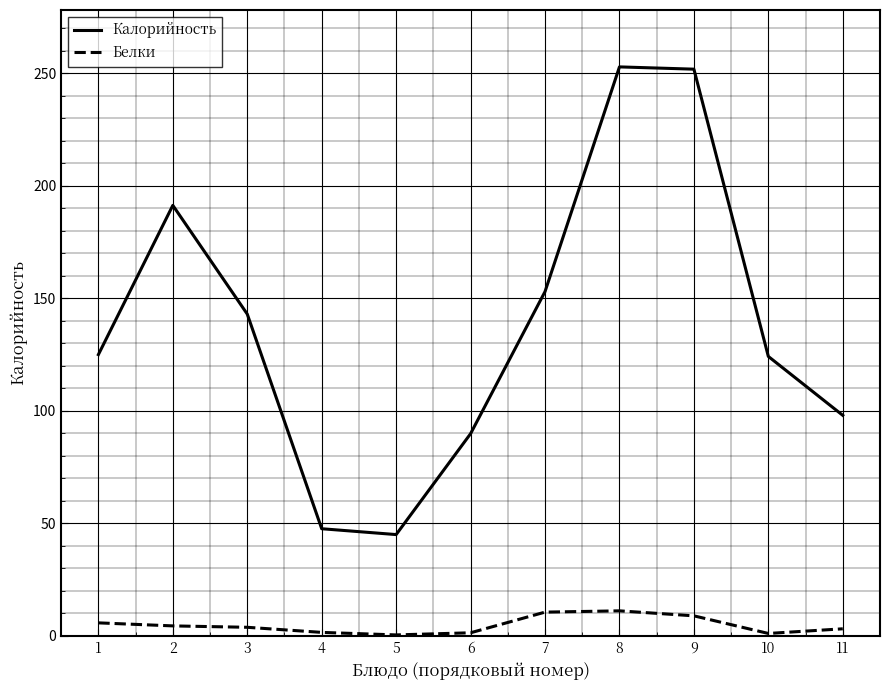

What is the minimum value for Калорийность?

45.0